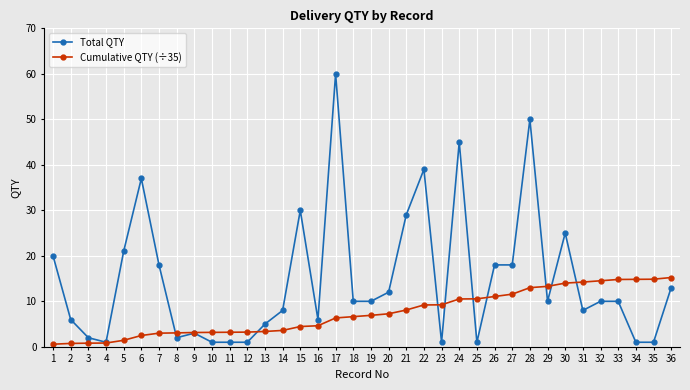

True or false: Total QTY has a value of 39.2 at 15.

False